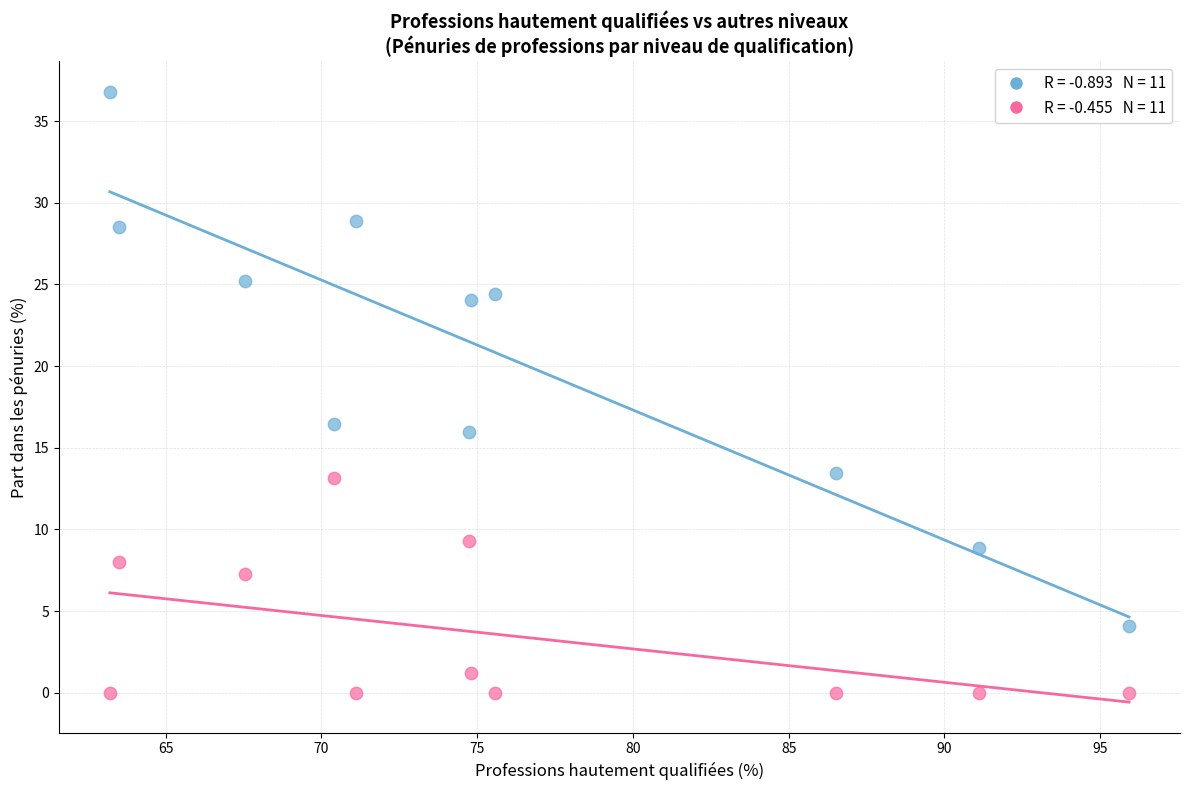

Across all series, what Y value is closest to 18?

16.5